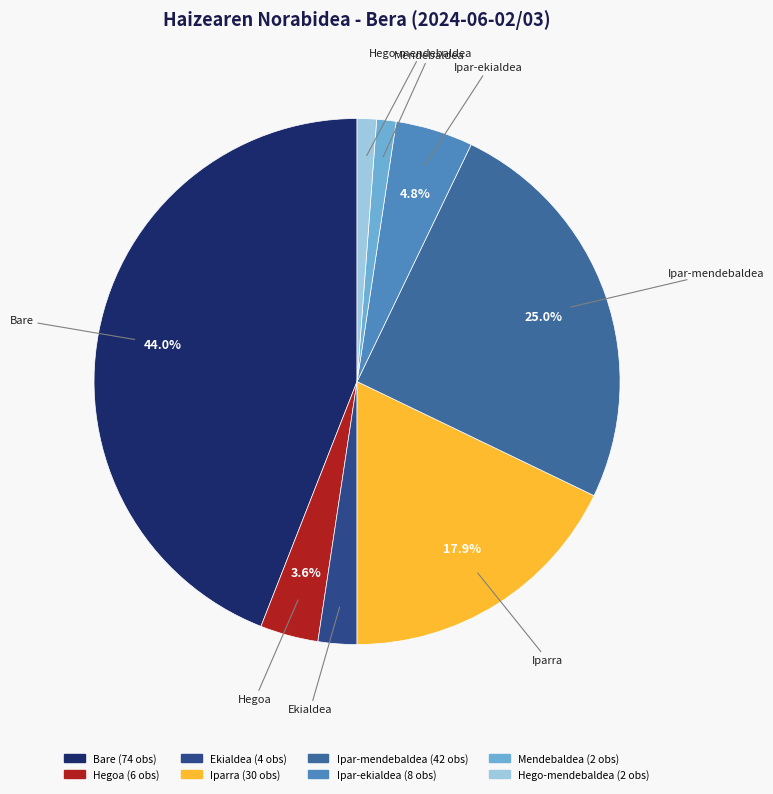

How many segments does this pie chart have?

8